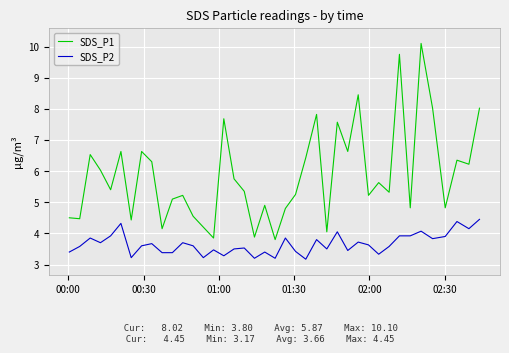

What is the sum of all SDS_P1 values?

234.6